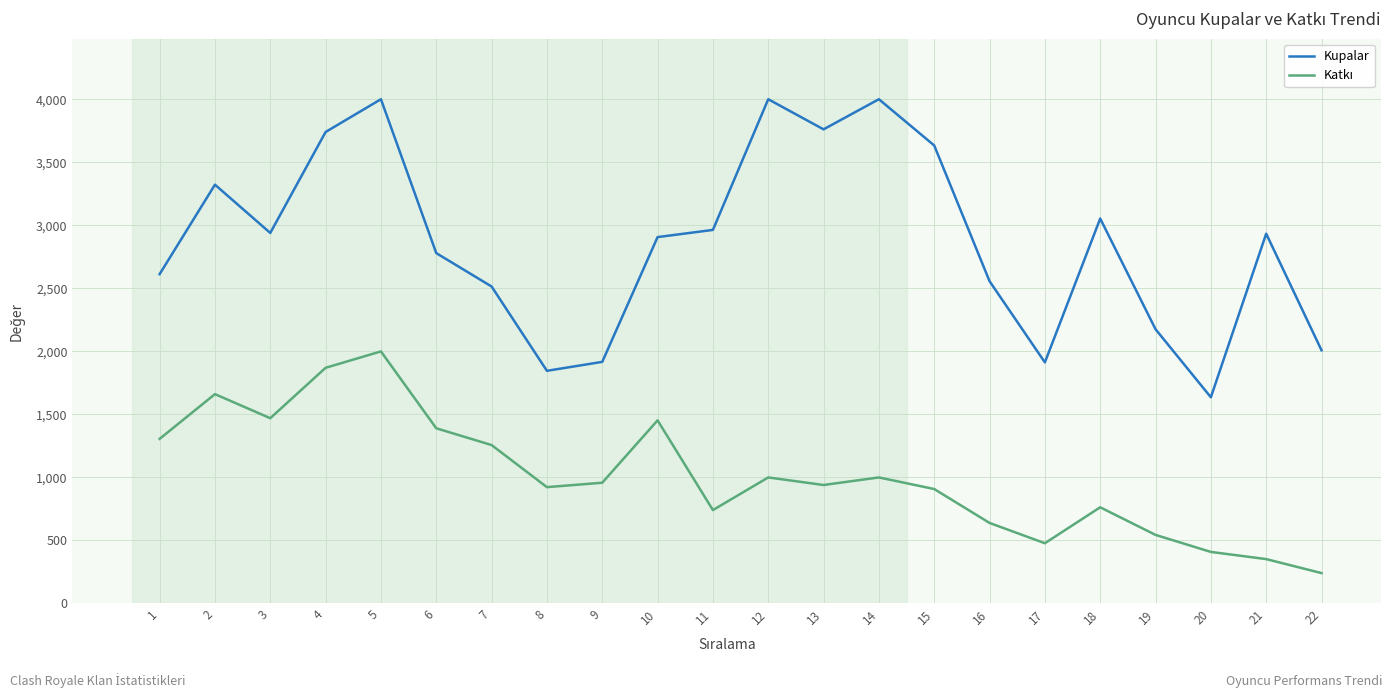

Which series has the widest spread of values?

Kupalar